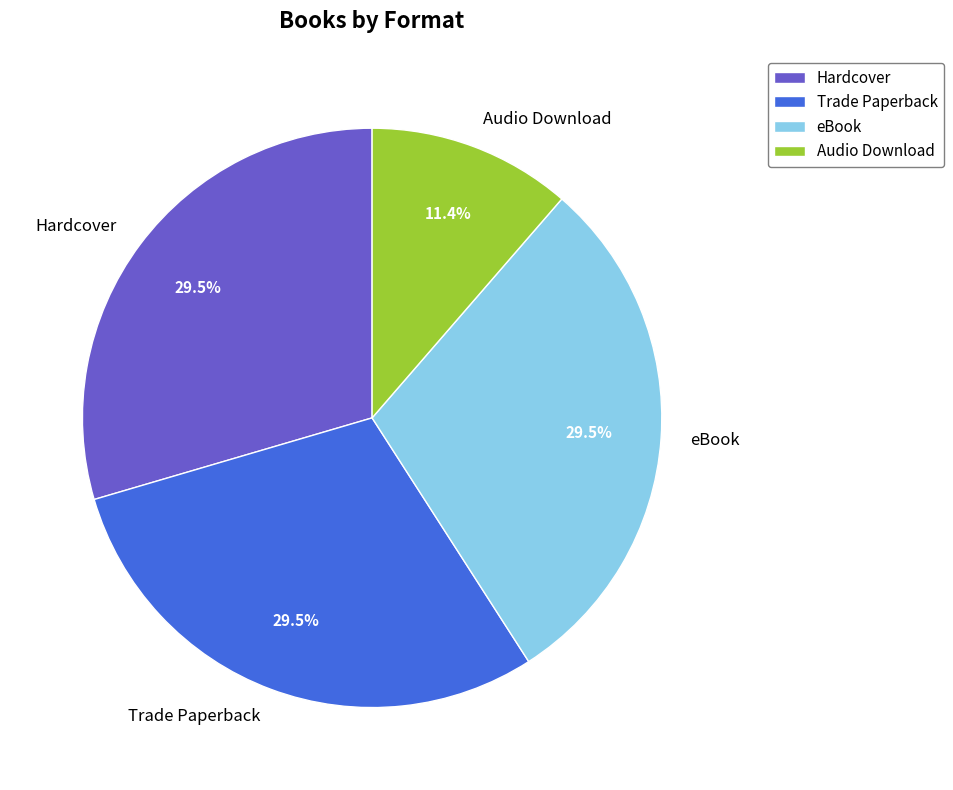

Does Audio Download account for over 50% of the chart?

No